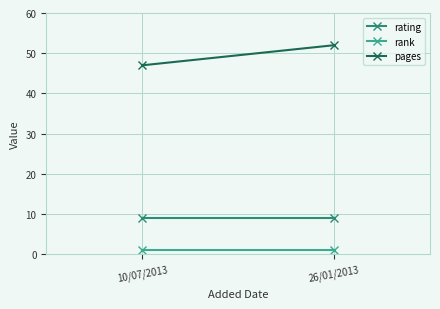

Rank the series by their average value, from lowest to highest.

rank, rating, pages